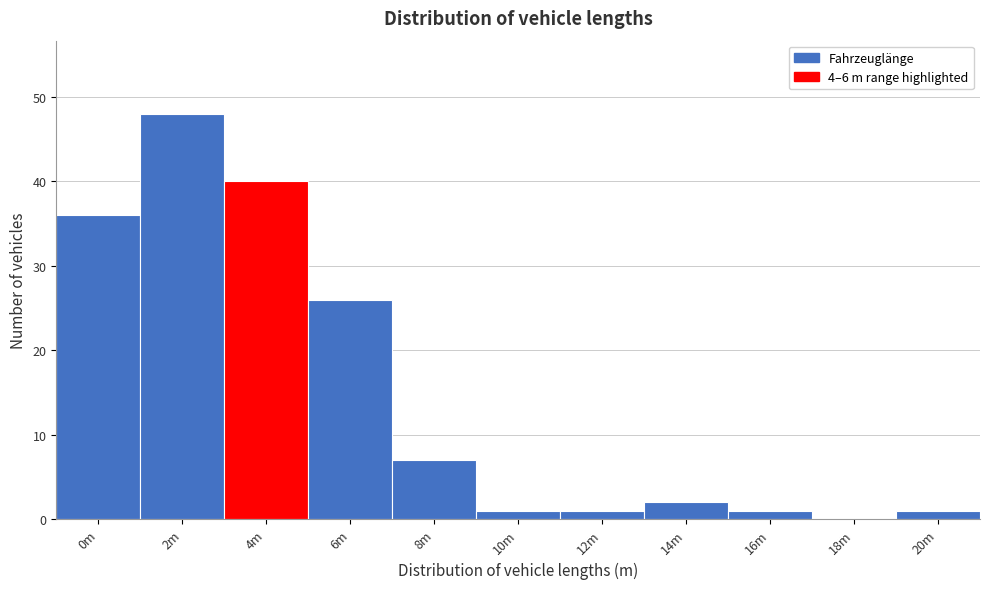

Reading left to right, transcribe all the data shown in this chart.

0m=36	2m=48	4m=40	6m=26	8m=7	10m=1	12m=1	14m=2	16m=1	18m=0	20m=1